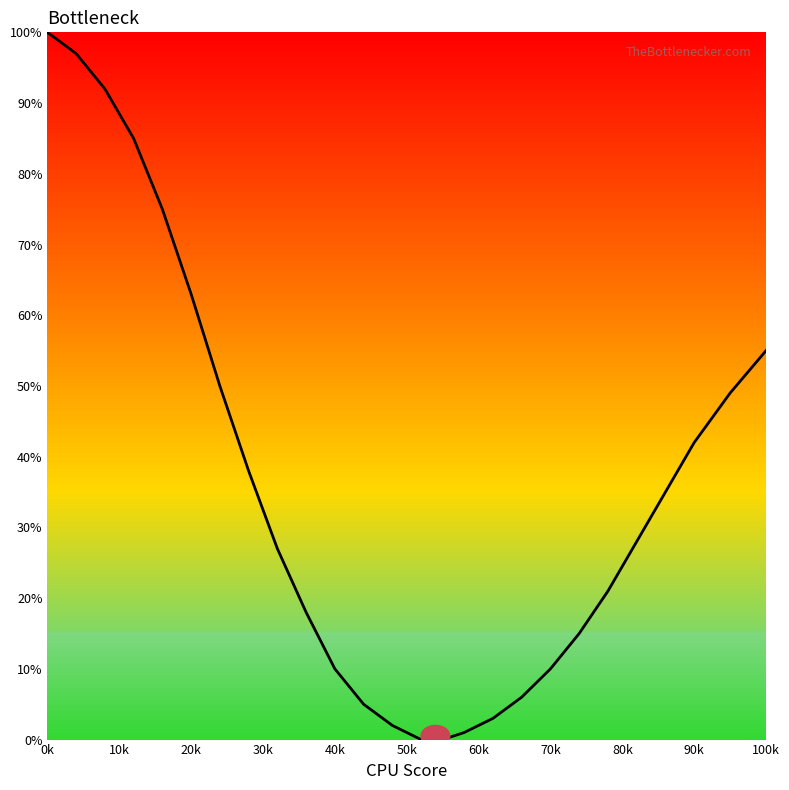

What is the difference between the maximum and minimum values?

100